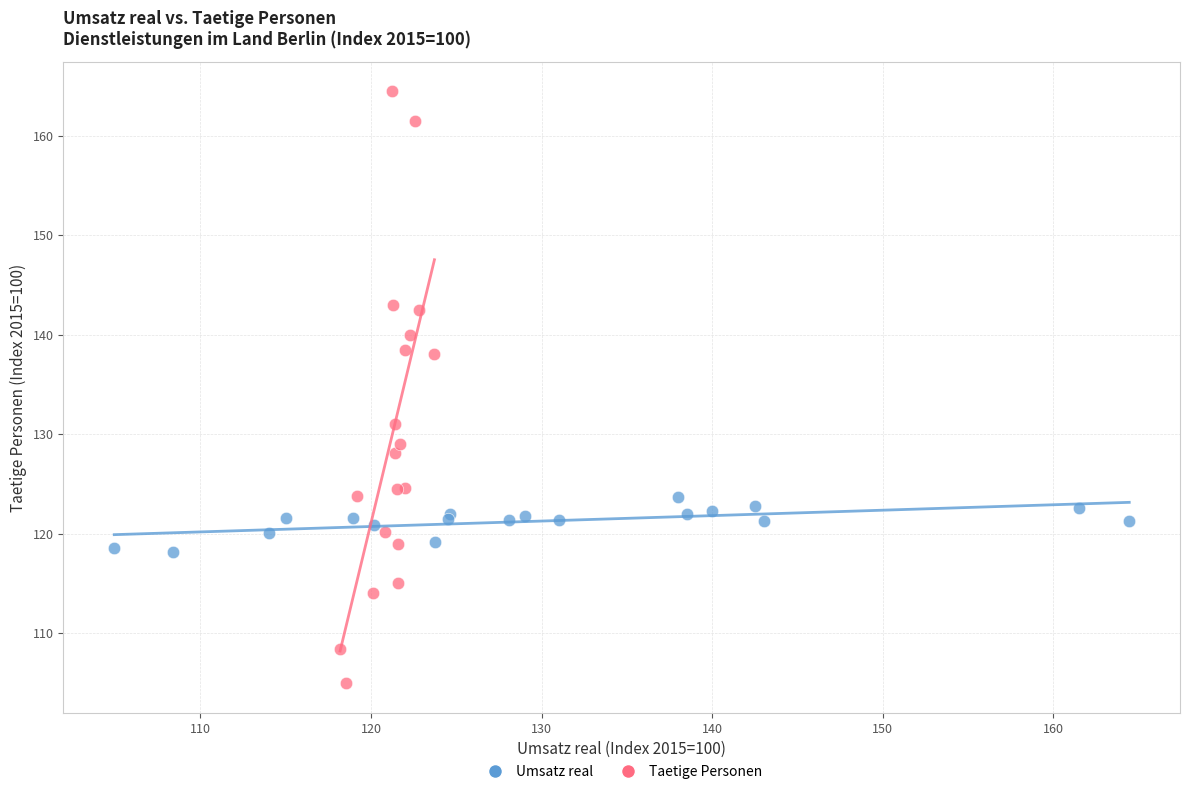

Which series has the widest spread of Y values?

Taetige Personen